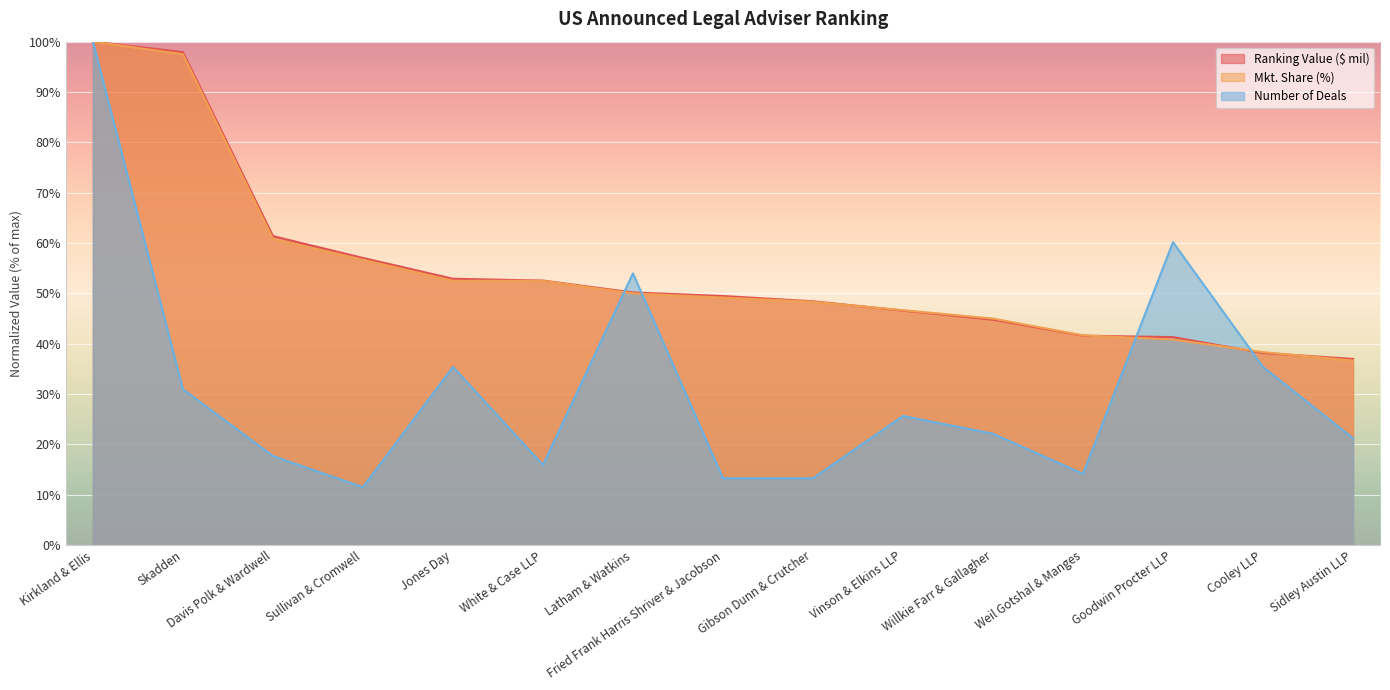

What are all the series names shown in the legend?

Ranking Value ($ mil), Mkt. Share (%), Number of Deals